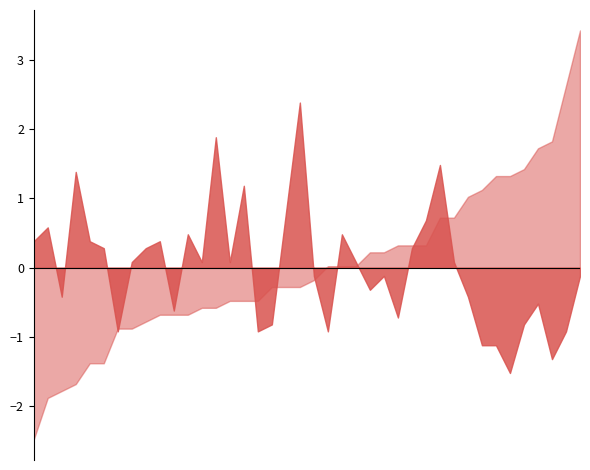

What is the difference between the second highest and minimum values in the 上3F series?

5.1